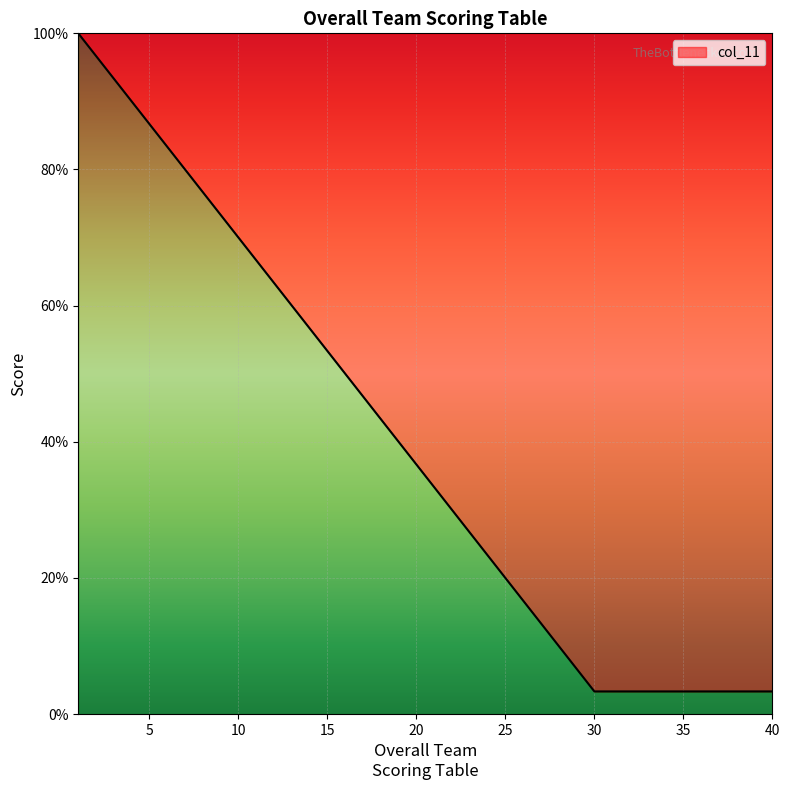

What is the greatest value displayed?

100.0